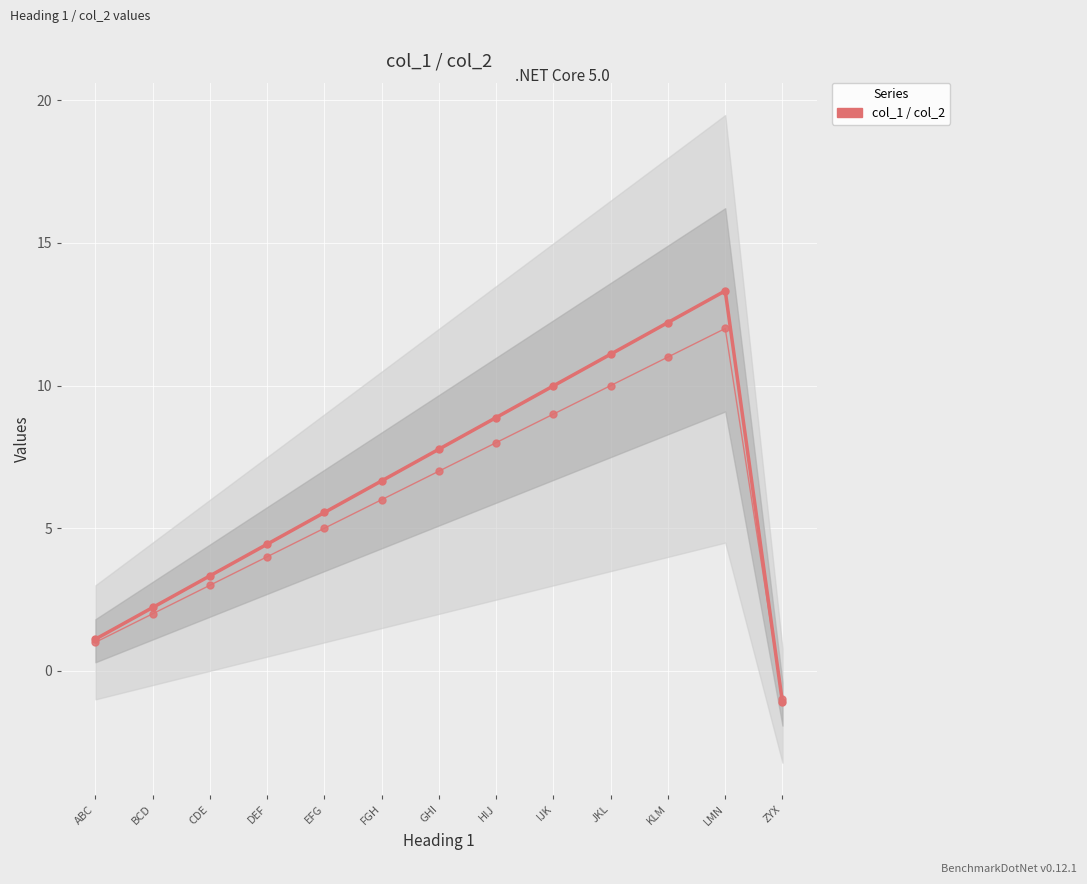

What is the total value across all series at FGH?

12.7